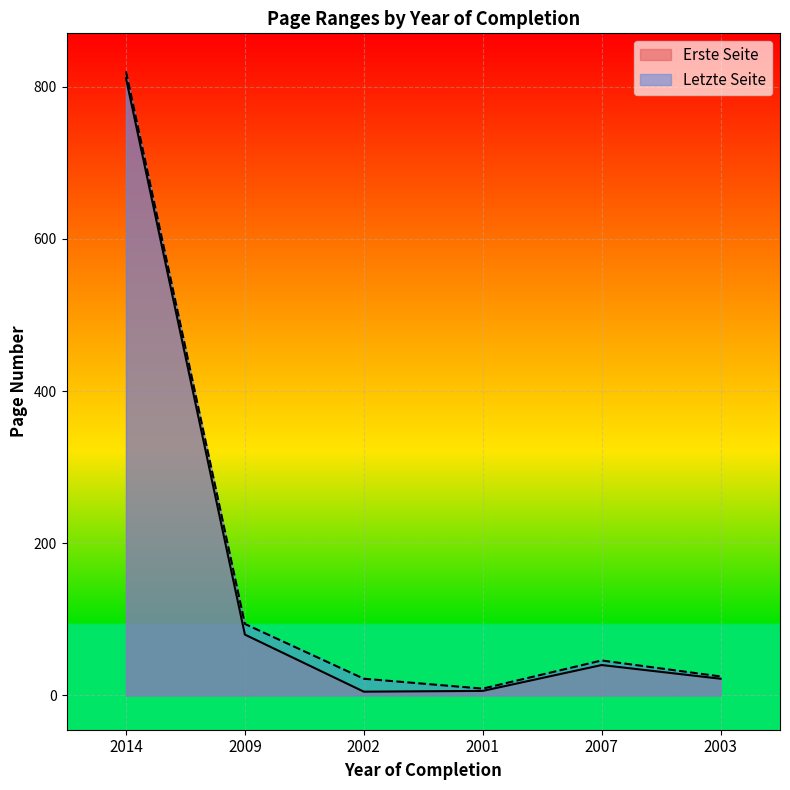

True or false: Erste Seite and Letzte Seite intersect in this chart.

False